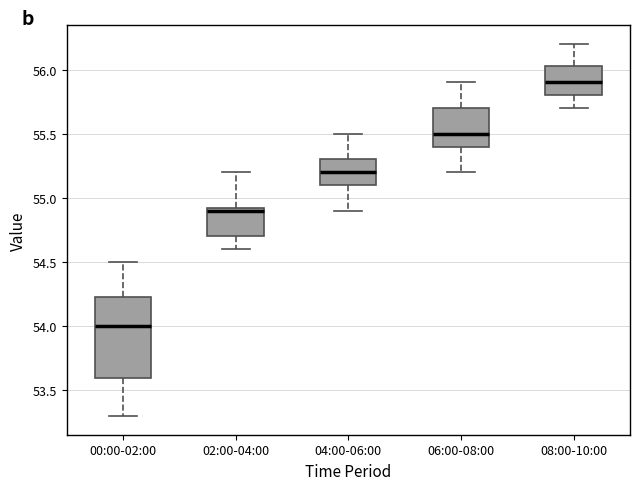

Which box is the tallest, from its lower edge to its upper edge?

00:00-02:00